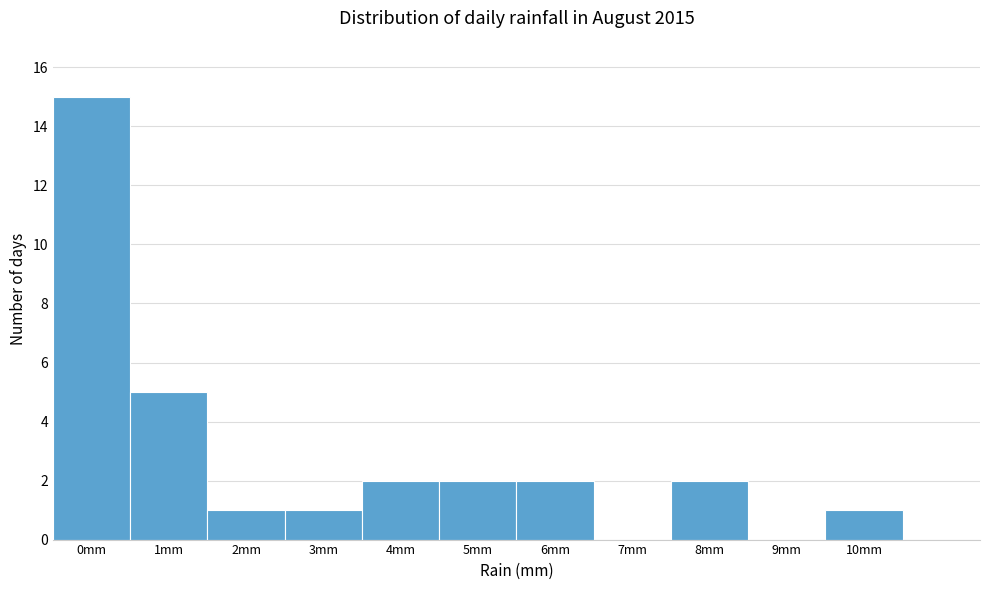

Reading left to right, transcribe all the data shown in this chart.

0mm=15	1mm=5	2mm=1	3mm=1	4mm=2	5mm=2	6mm=2	7mm=0	8mm=2	9mm=0	10mm=1